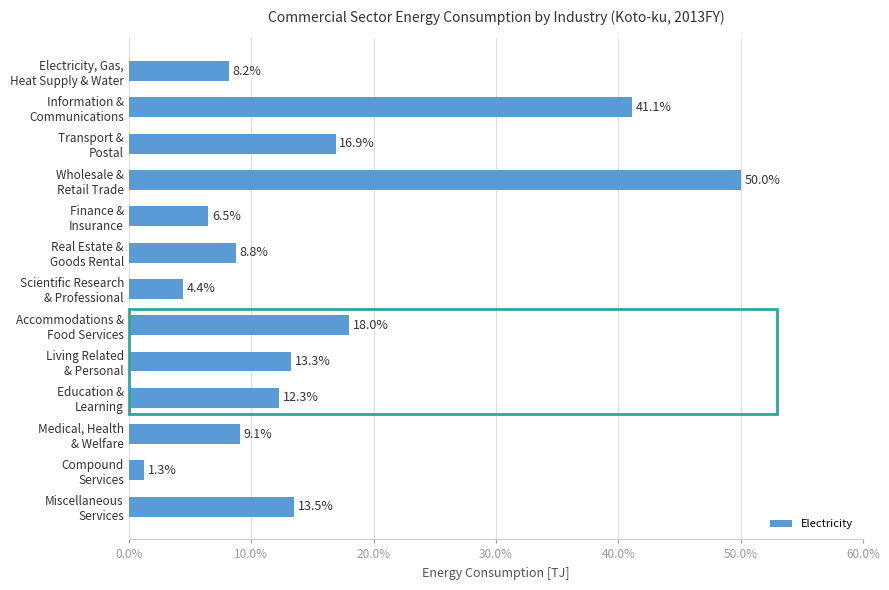

Rank the categories by value from lowest to highest.

Compound
Services, Scientific Research
& Professional, Finance &
Insurance, Electricity, Gas,
Heat Supply & Water, Real Estate &
Goods Rental, Medical, Health
& Welfare, Education &
Learning, Living Related
& Personal, Miscellaneous
Services, Transport &
Postal, Accommodations &
Food Services, Information &
Communications, Wholesale &
Retail Trade